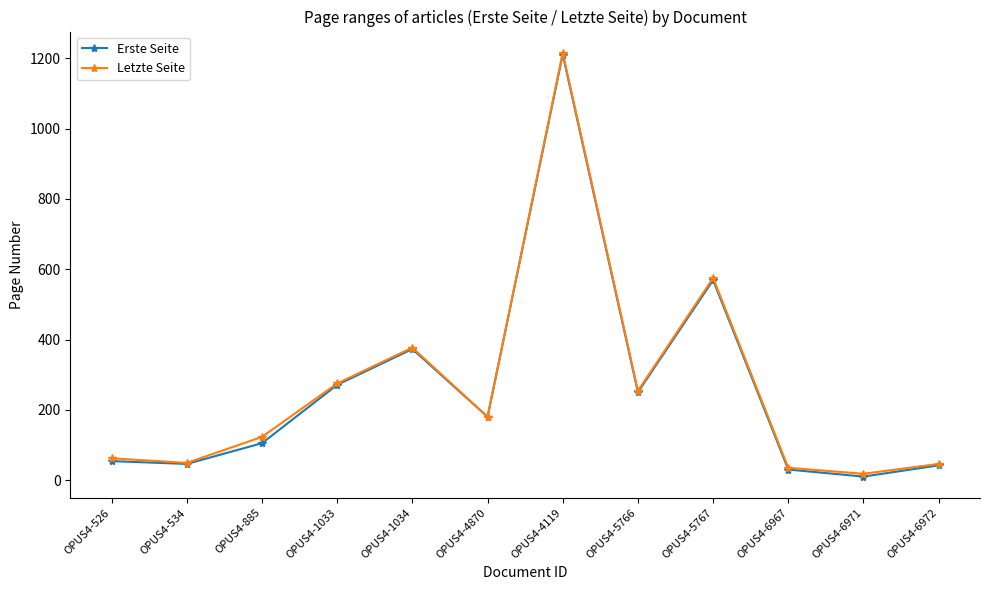

At how many categories does at least one series exceed 293?

3